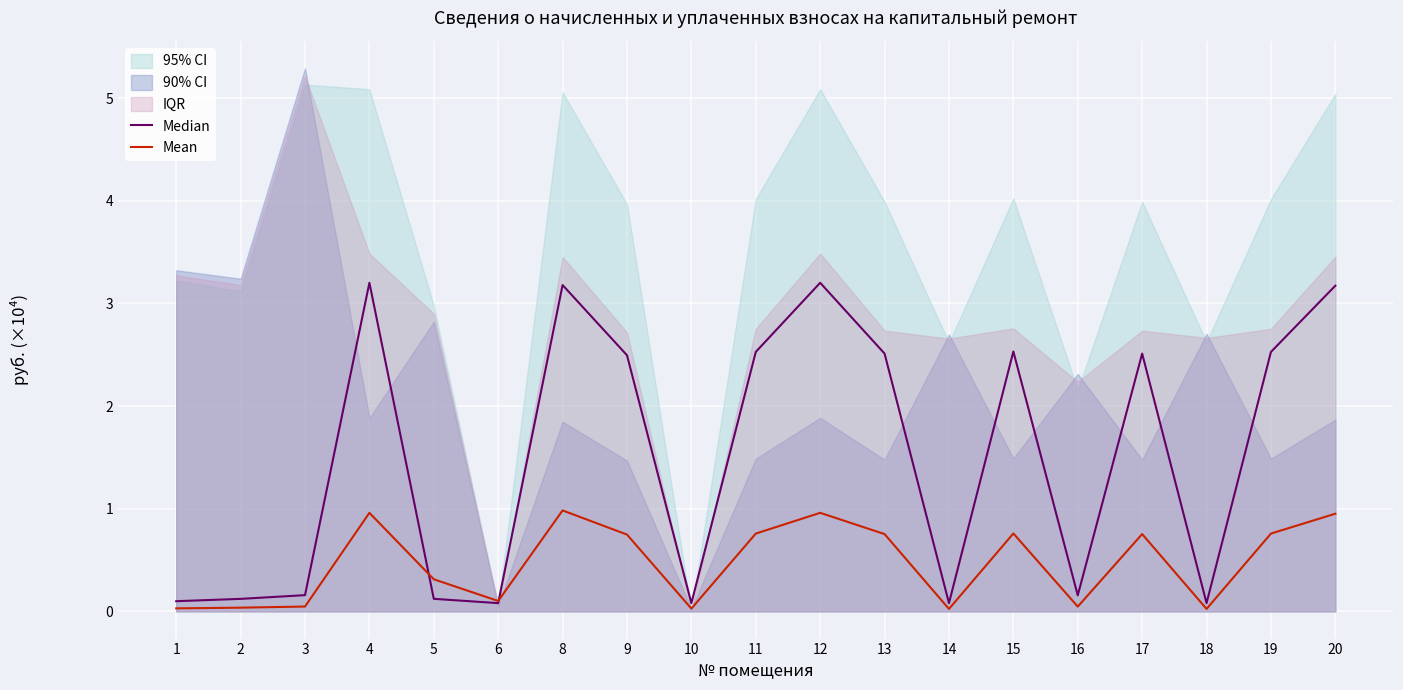

The value of Median at 10 is 0.1. True or false?

False